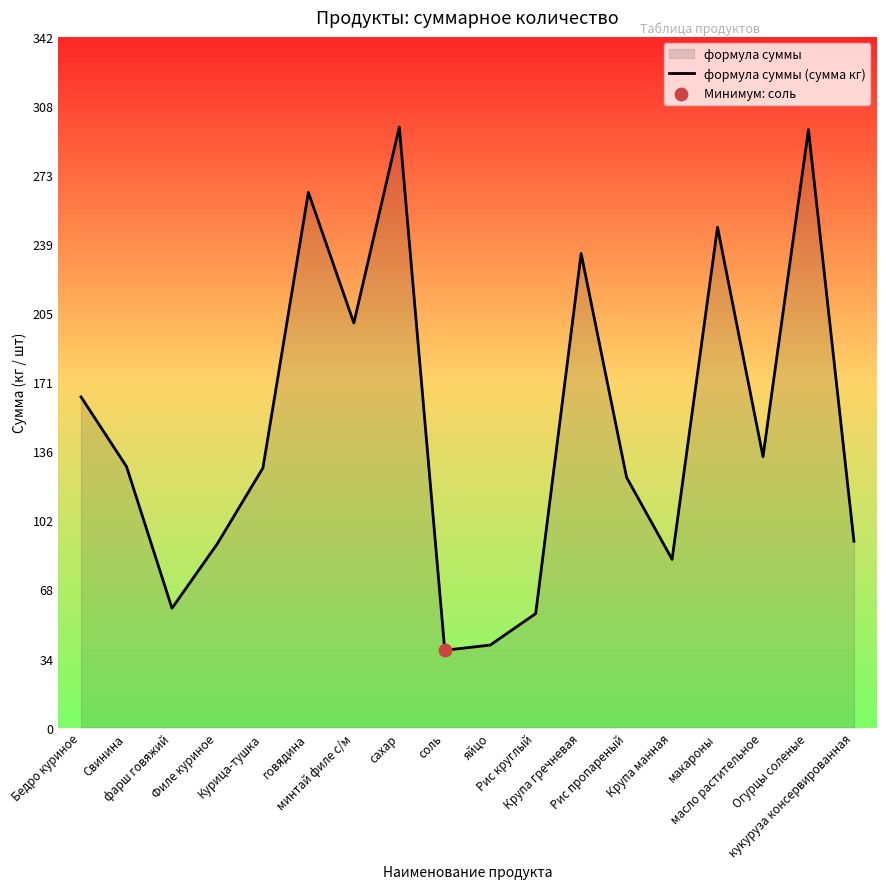

Between яйцо and Филе куриное, which is larger?

Филе куриное